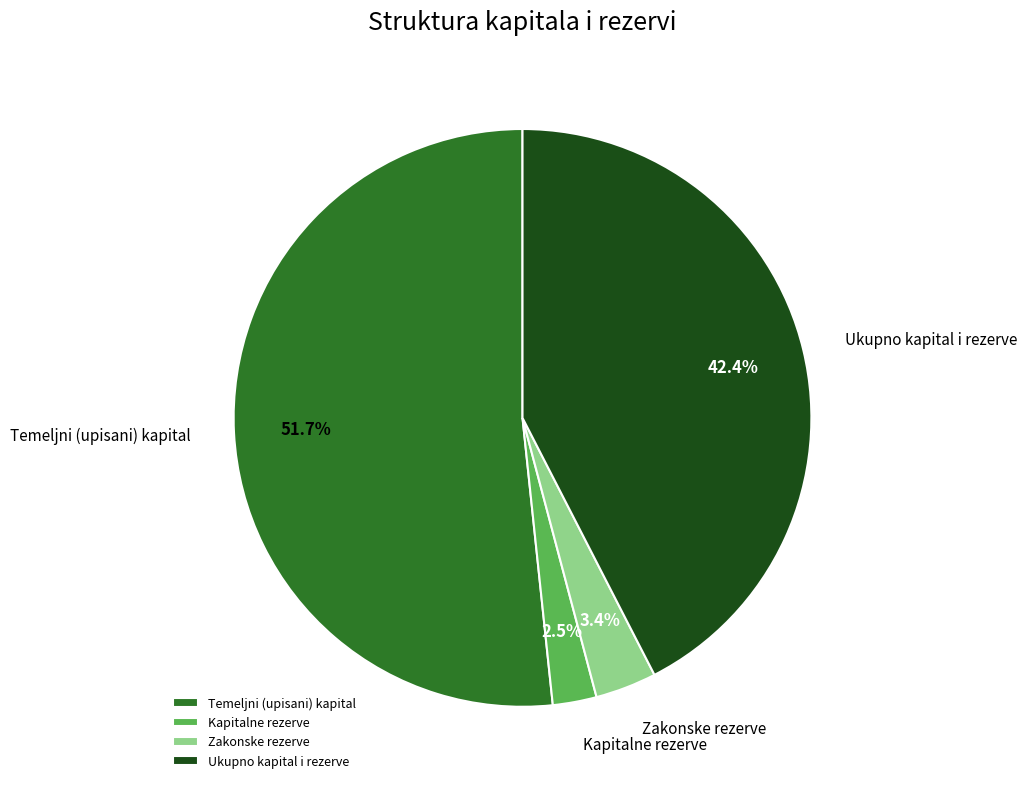

To the nearest percent, what portion does Zakonske rezerve represent?

3%